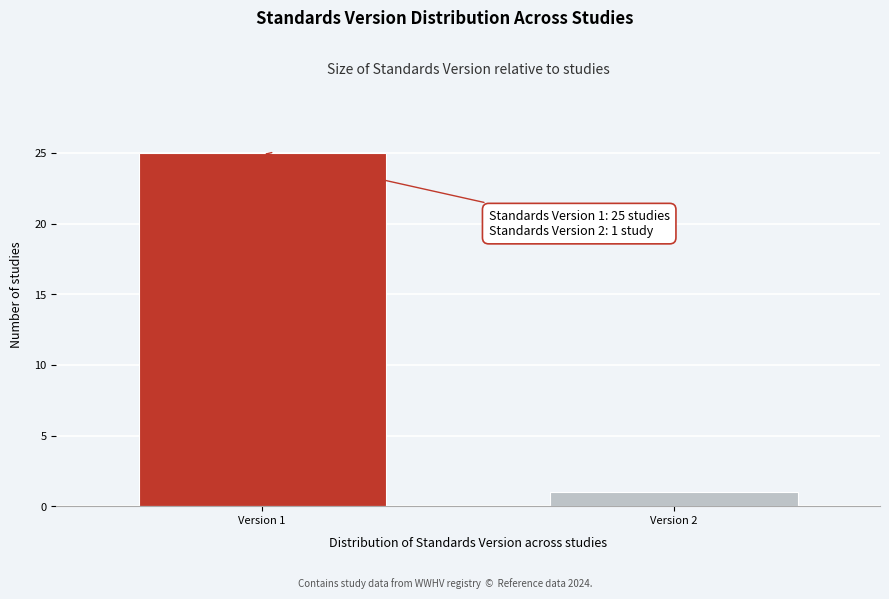

Reading right to left, transcribe all the data shown in this chart.

1	25